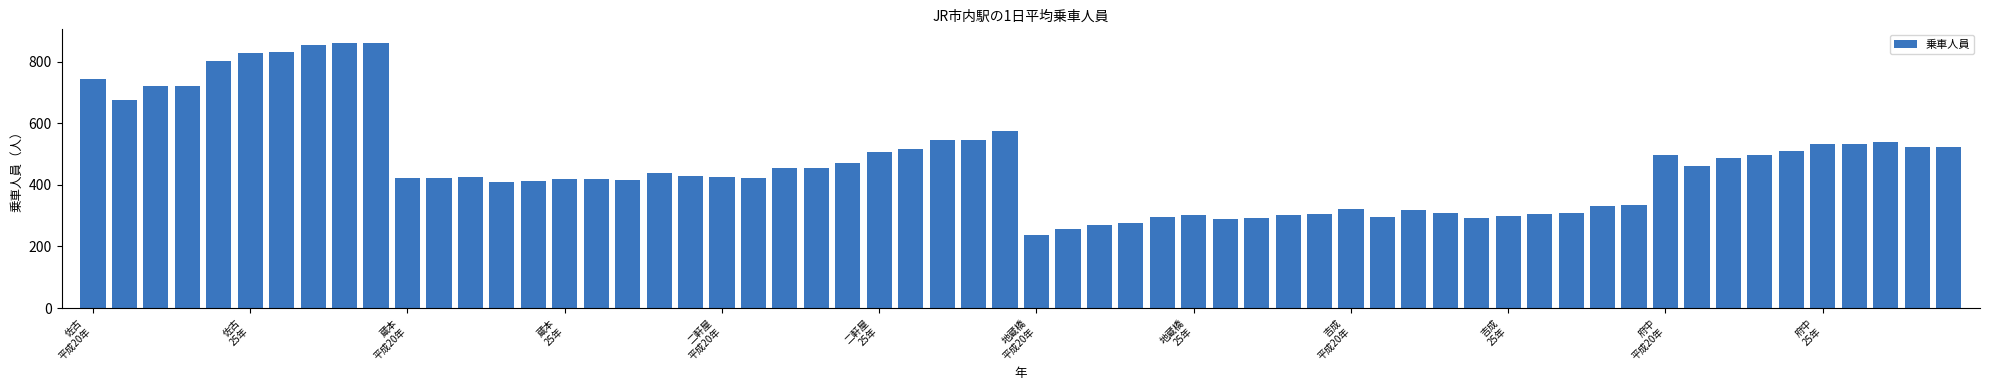

What is the sum of all values?

28075